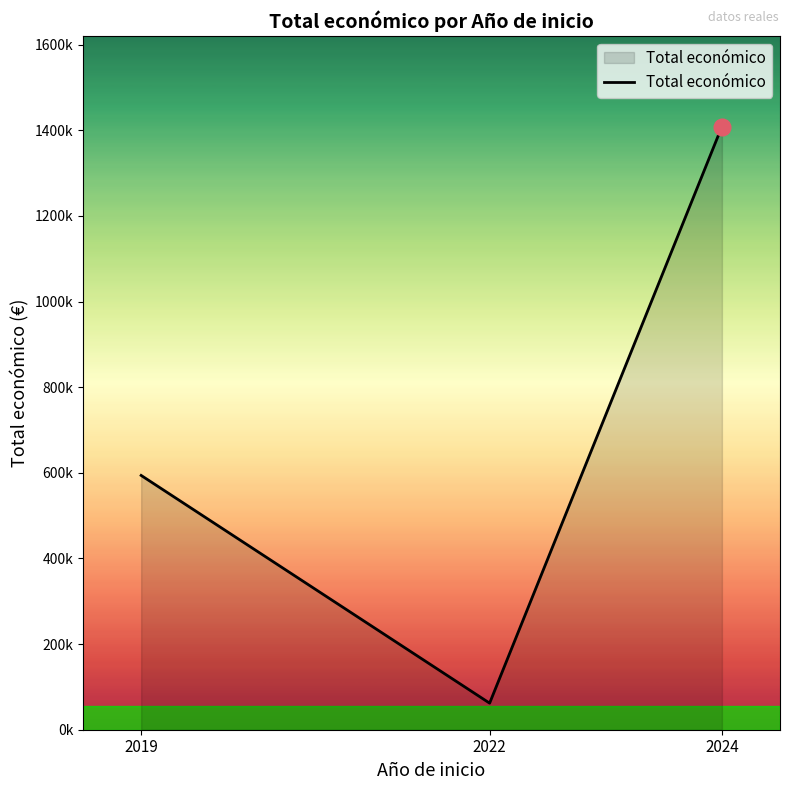

Between 2022 and 2024, which is larger?

2024